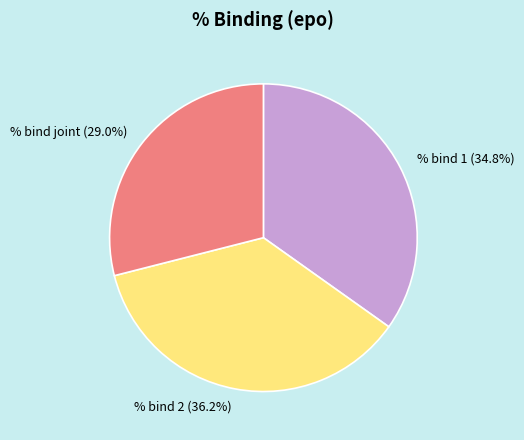

What percentage is NOT represented by % bind joint?

71.0%